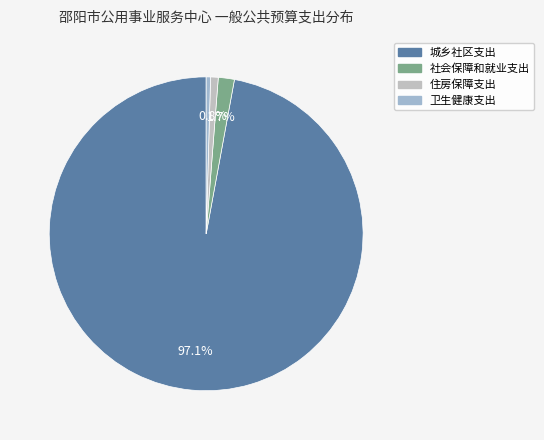

To the nearest percent, what portion does 城乡社区支出 represent?

97%